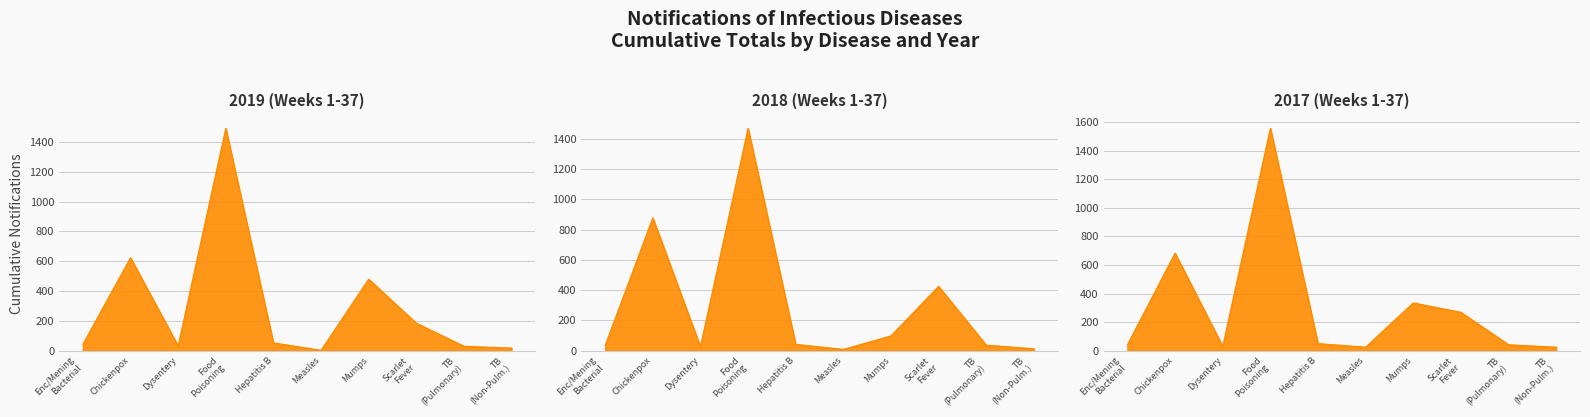

True or false: 2019 (Weeks 1-37) has a value of 711 at Food Poisoning.

False